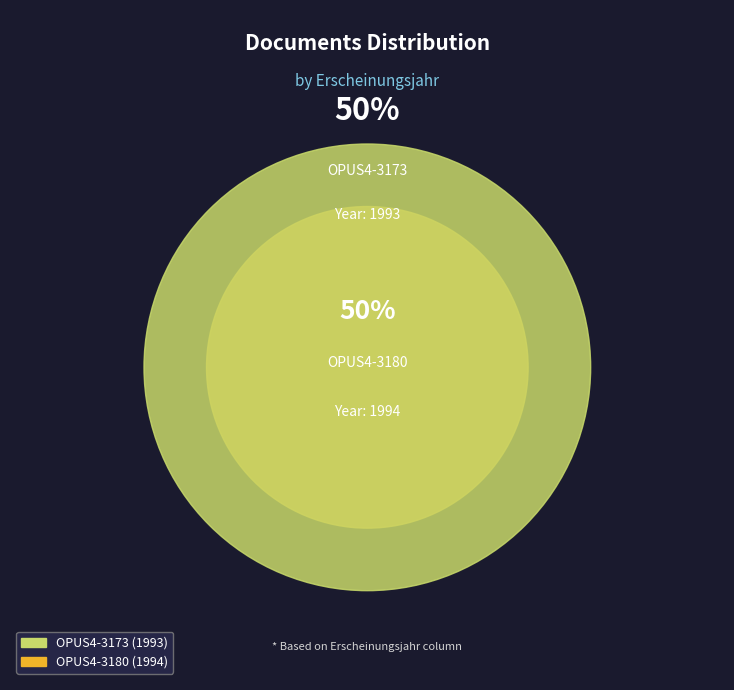

Rank the categories by value from lowest to highest.

OPUS4-3173, OPUS4-3180